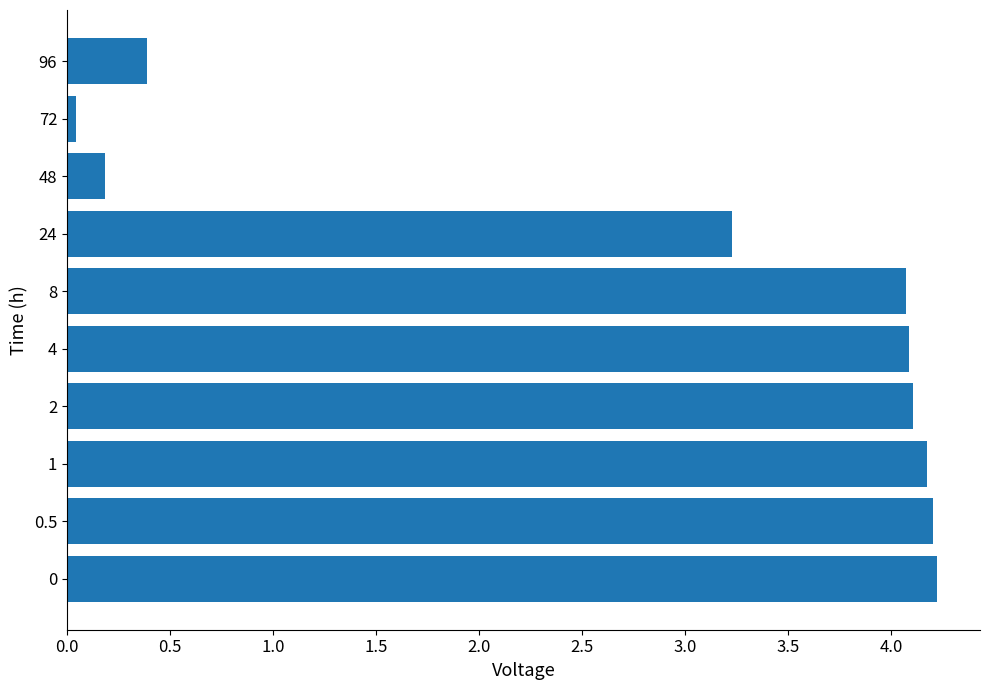

What is the difference between the second highest and minimum values?

4.2